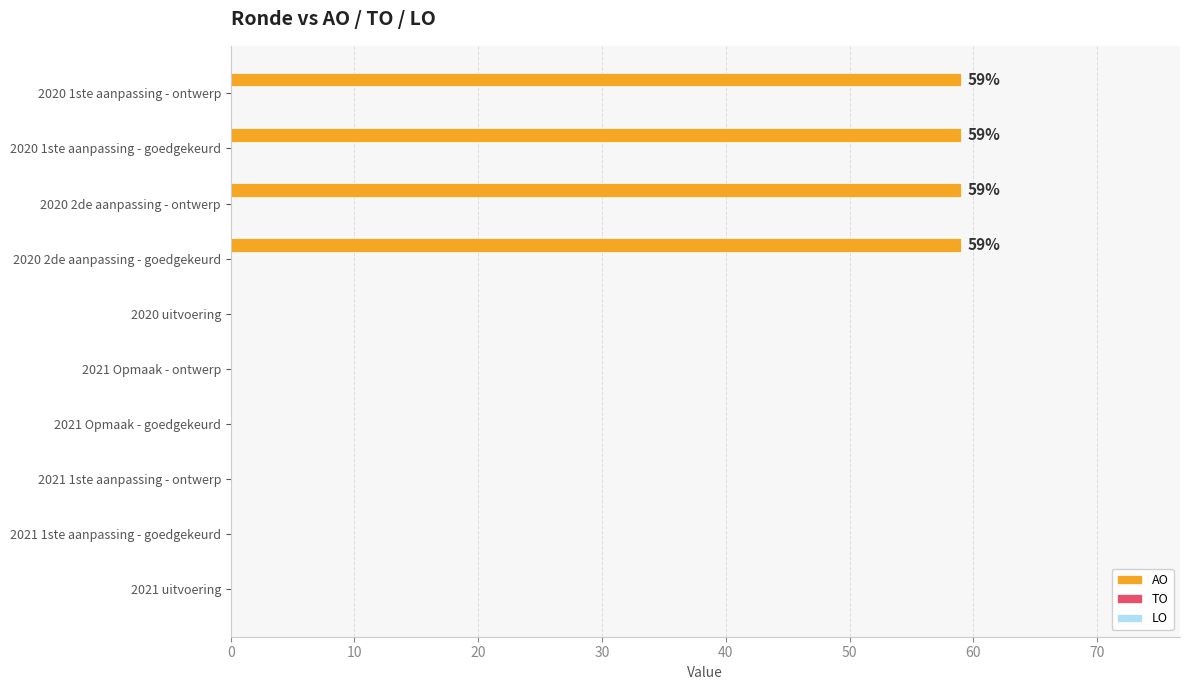

What is the sum of all values?

236